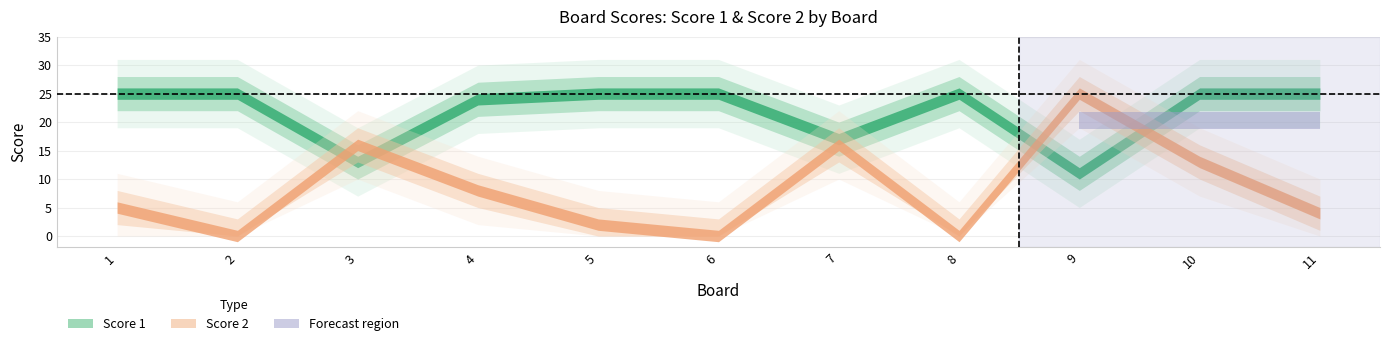

After their last crossing, which series has the higher values: Score 1 or Score 2?

Score 1